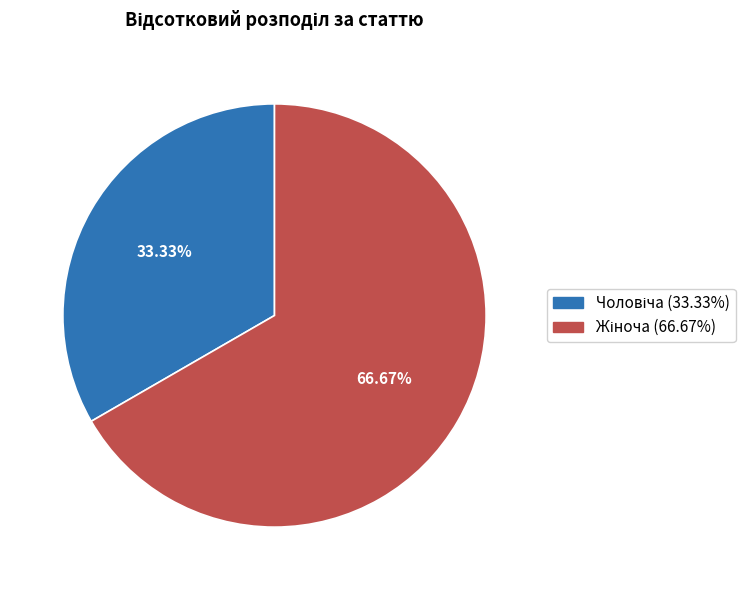

Does any single category account for the majority?

Yes